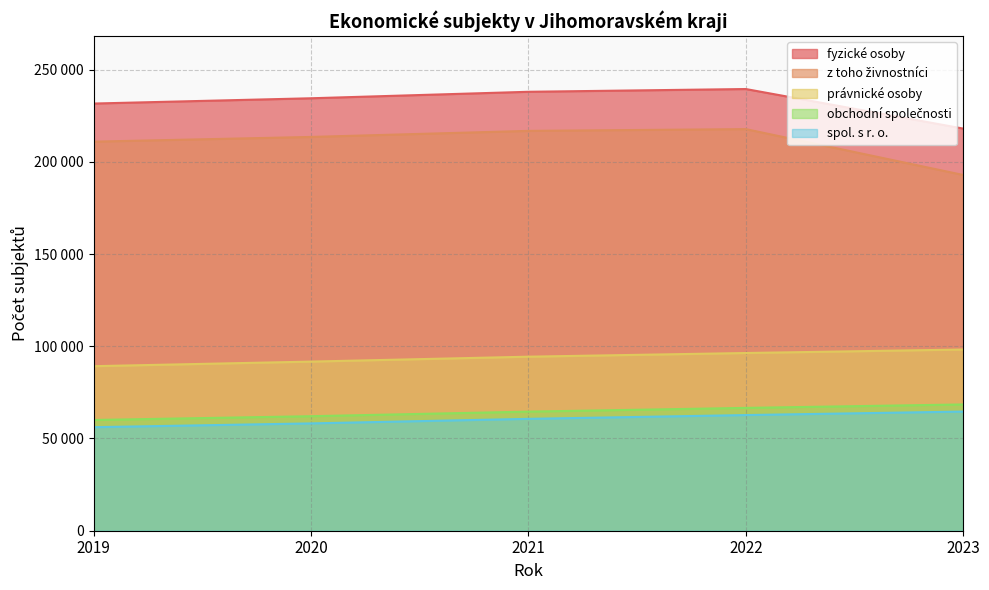

True or false: obchodní společnosti has more than 2 interior local peaks.

False